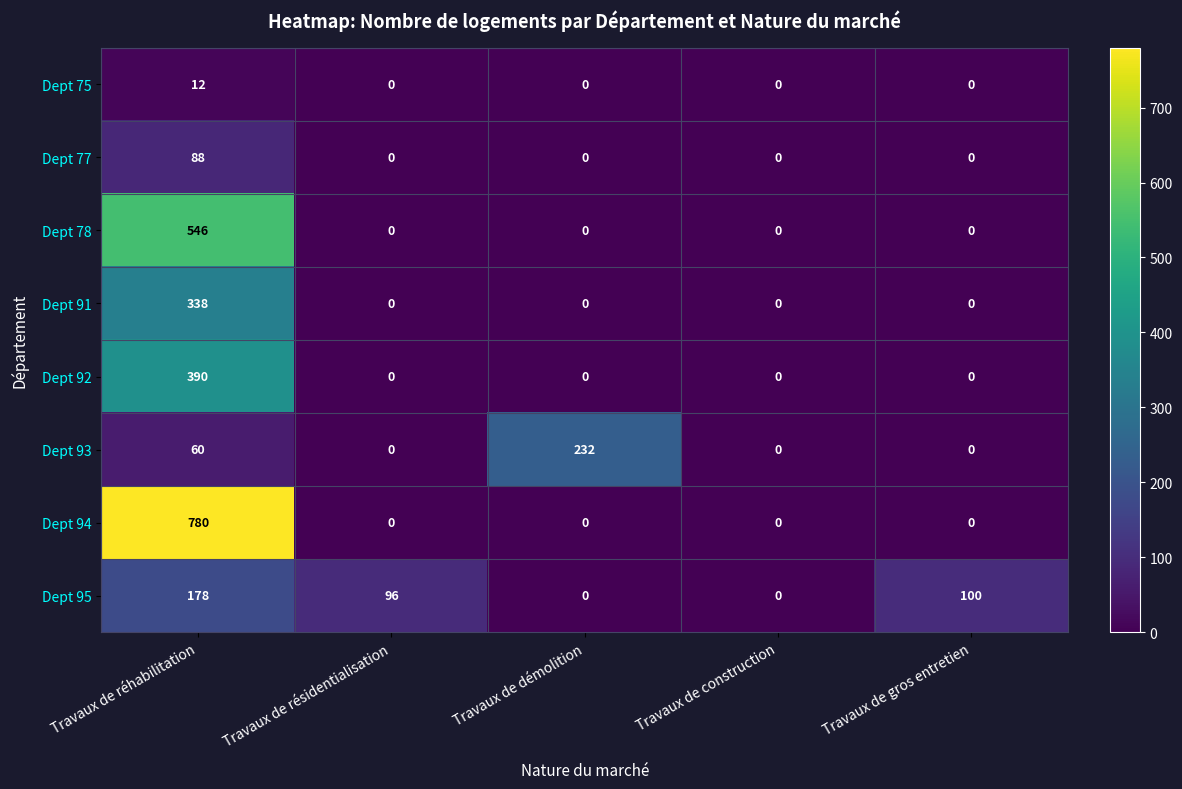

What is the average value of the Dept 91 series?

68